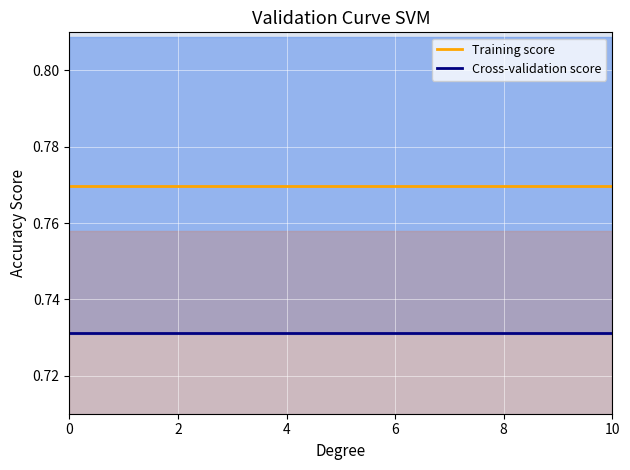

How many lines are shown in the chart?

2